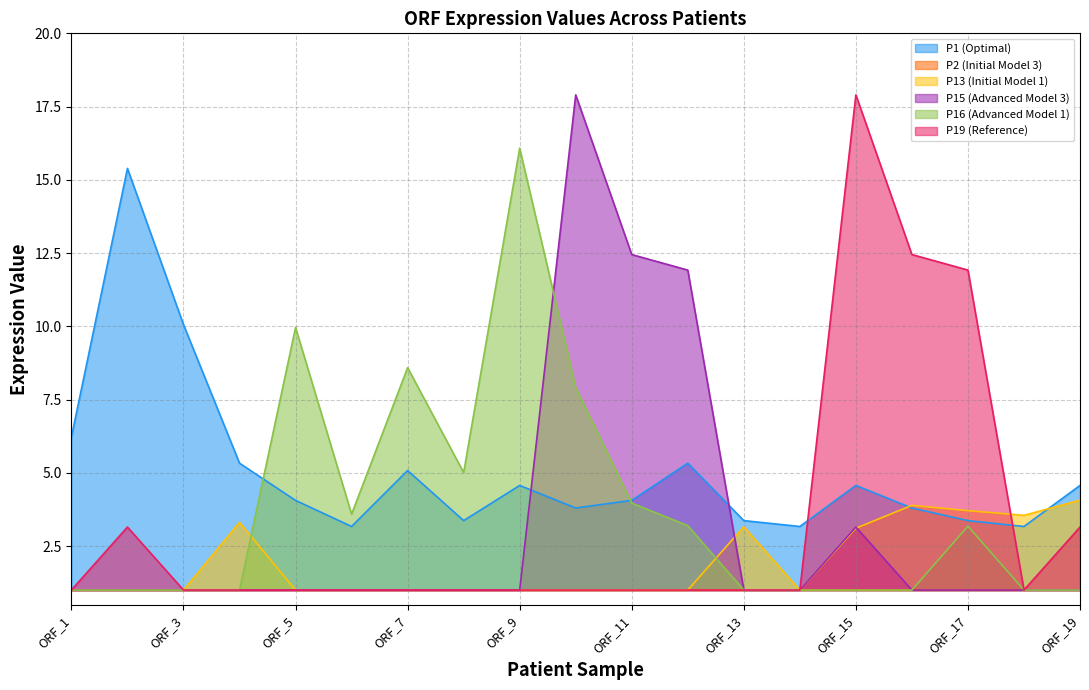

Which category has the highest value in the P19 (Reference) series?

ORF_15